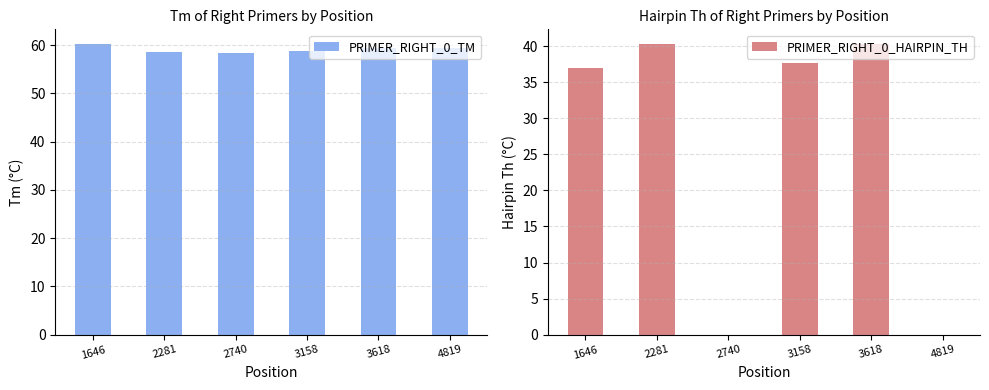

Which category has the highest value across all series?

1646